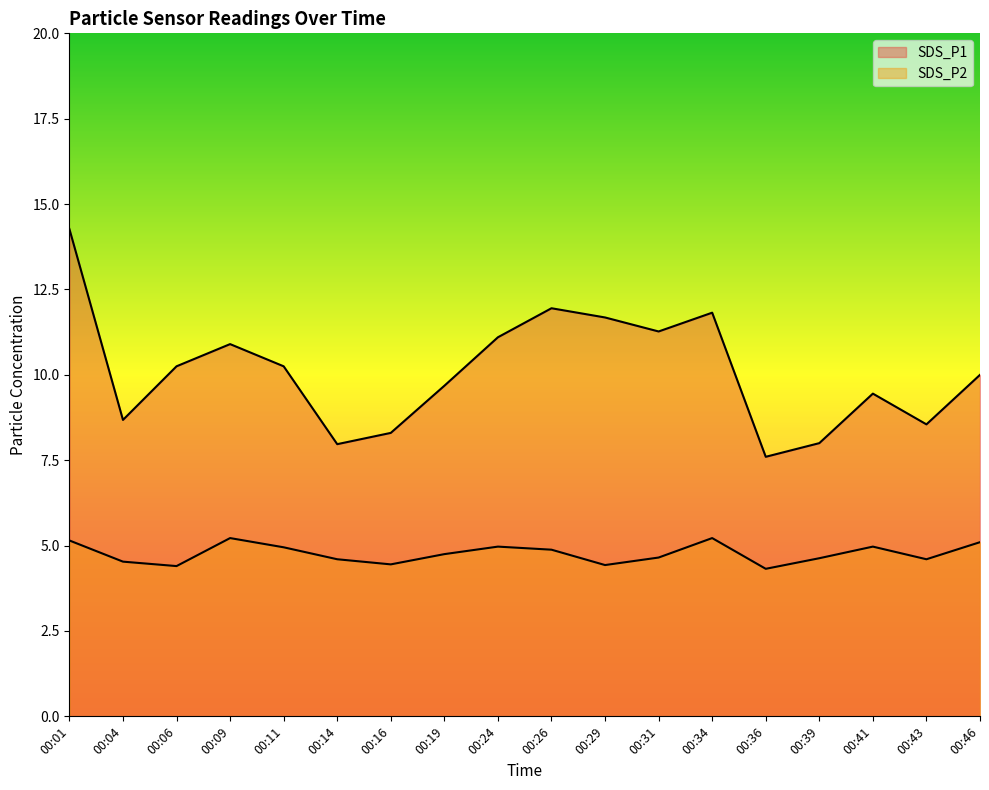

What is the value of the SDS_P1 point at the 13th from the left?

11.8